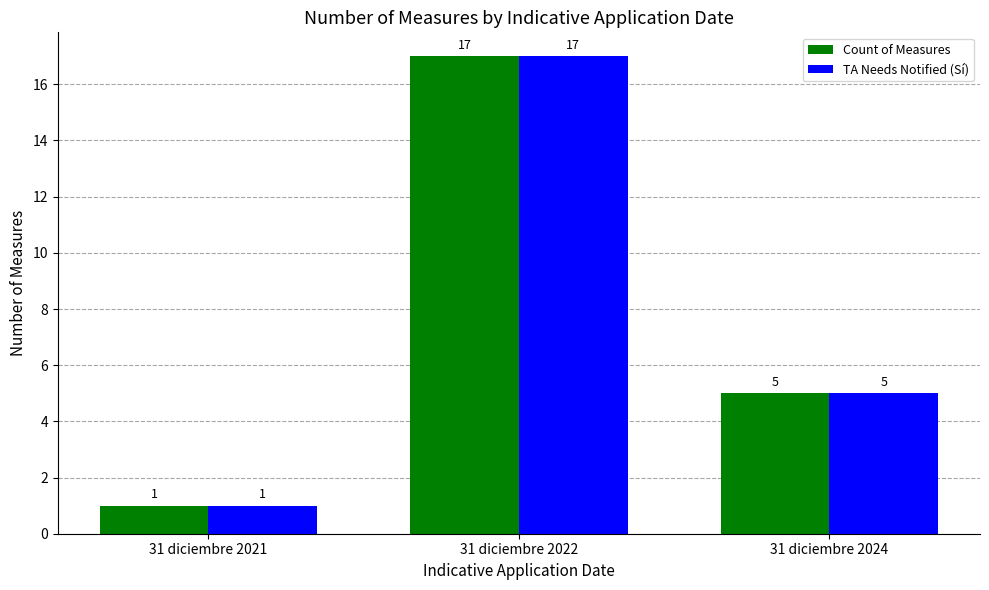

How many Count of Measures values are between 1 and 17?

3